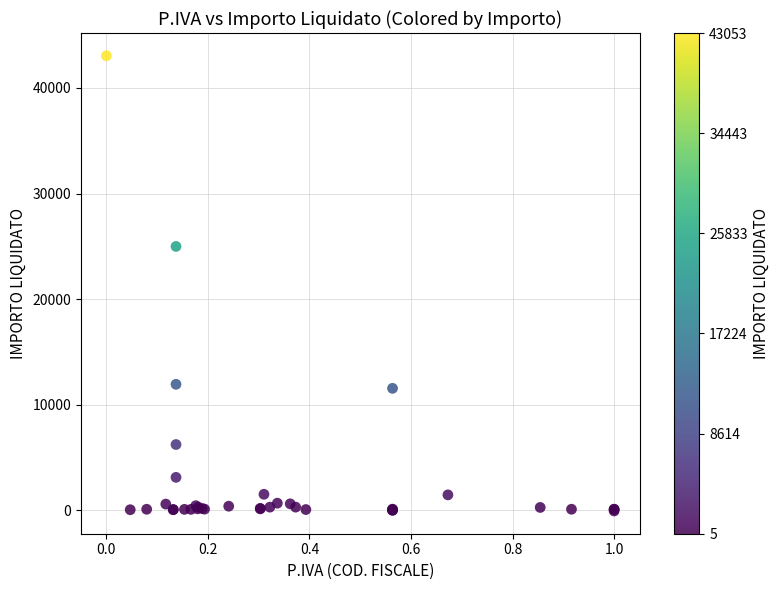

What Y value in the scatter plot is closest to 21486?

24985.7